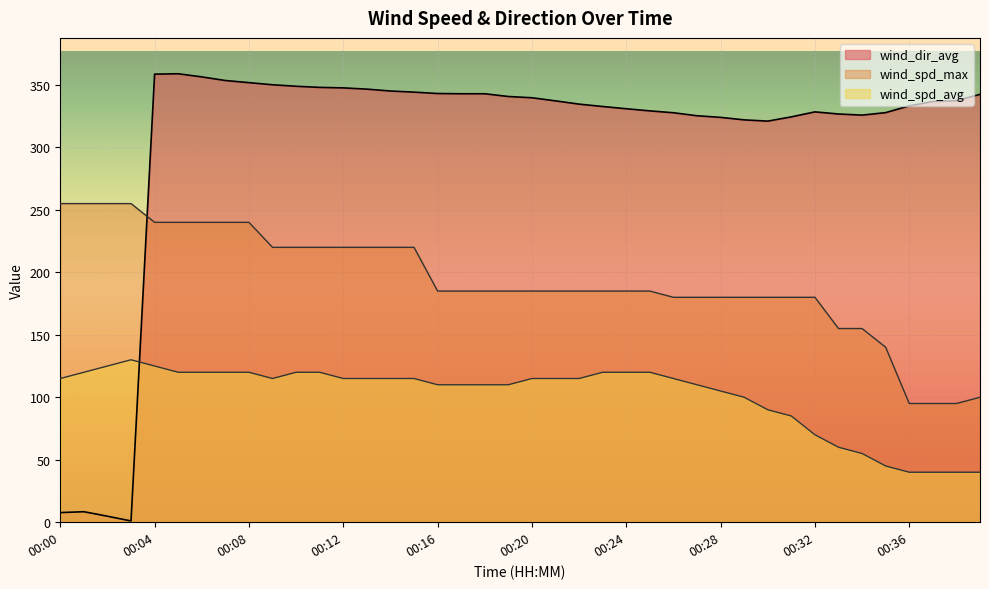

What is the difference between the maximum and minimum values in the wind_spd_max series?

160.0